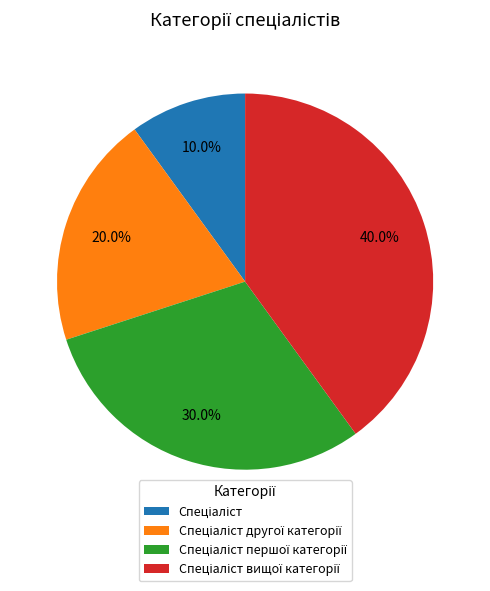

To the nearest percent, what is the difference between the largest and smallest slice percentages?

30%